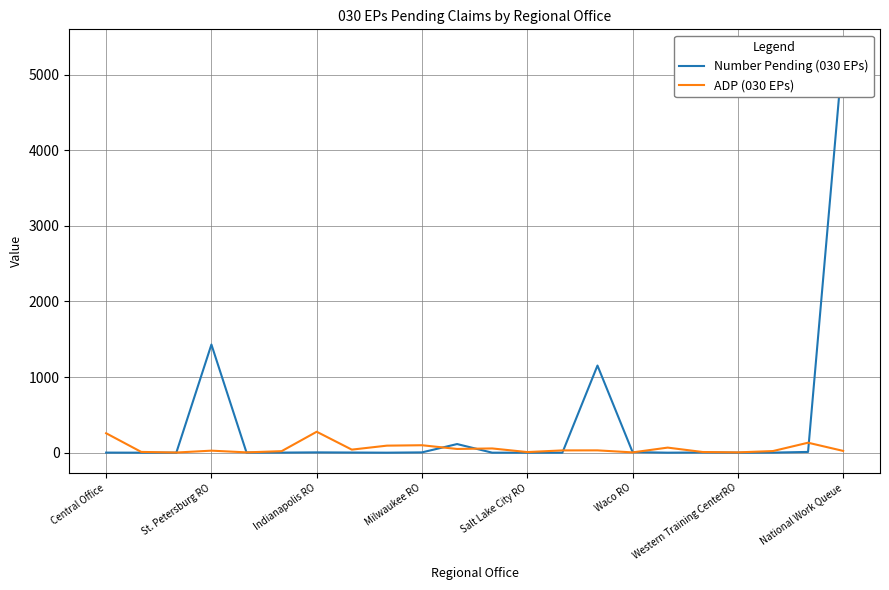

Between 11 and Central Office, which is larger?

Central Office